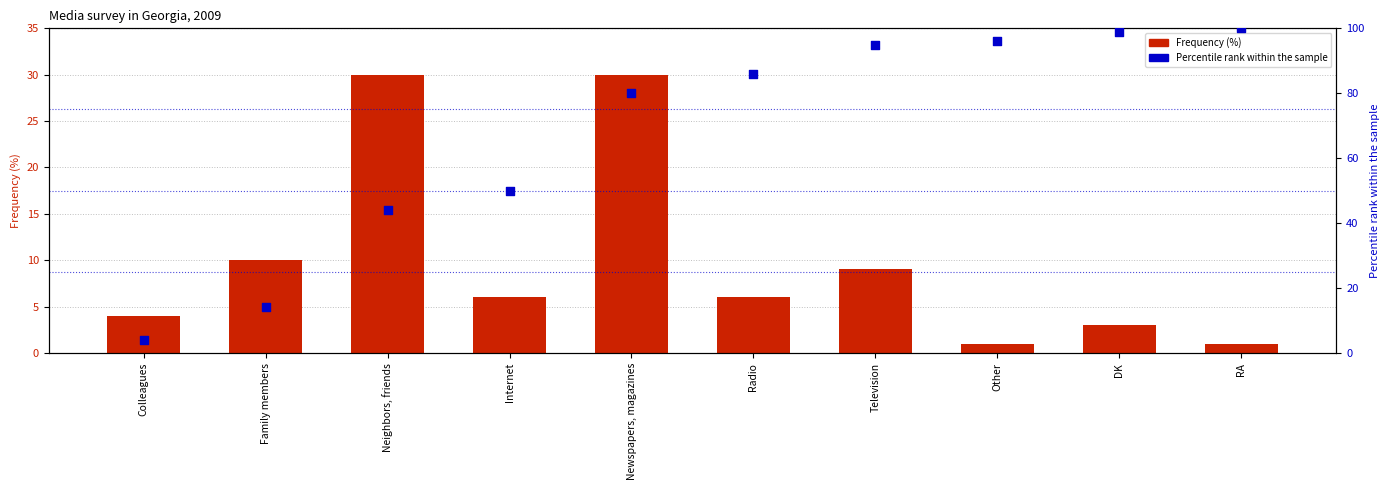

Which series has the largest total across all categories?

Percentile rank